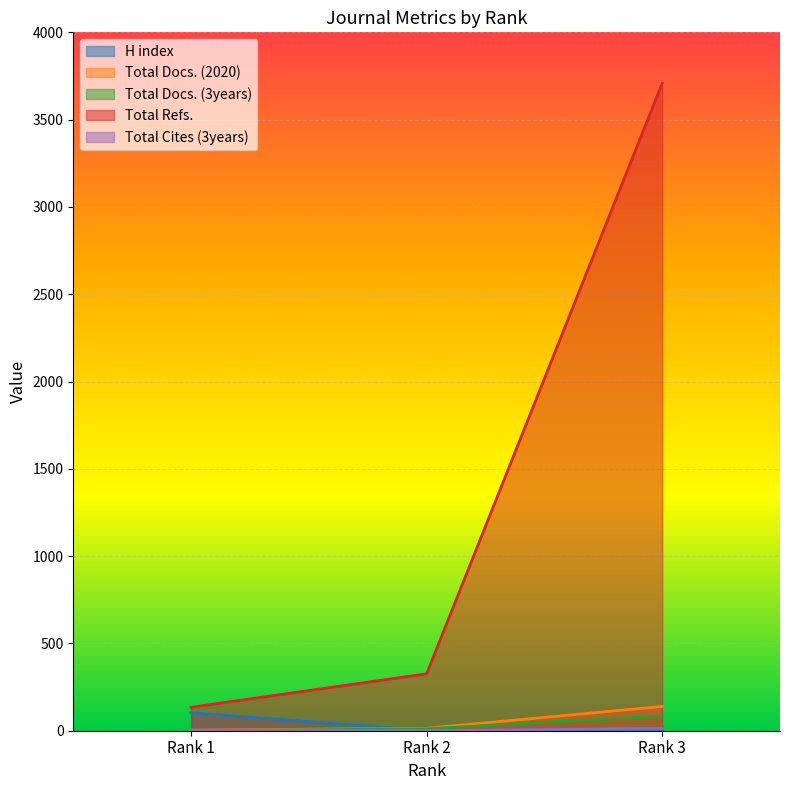

What is the average value of the Total Docs. (2020) series?

52